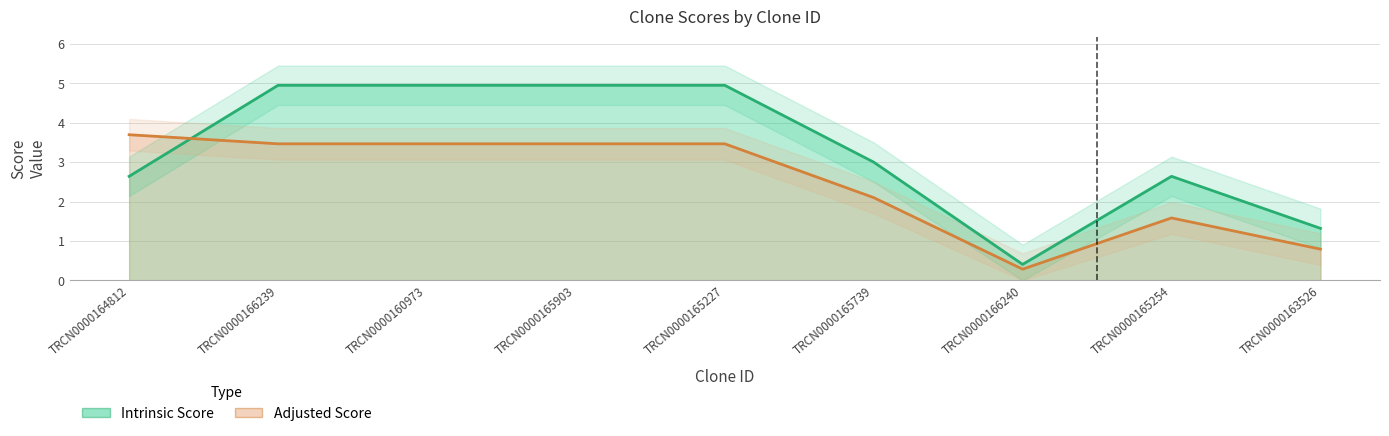

What is the difference between the maximum and minimum values in the Adjusted Score series?

3.4